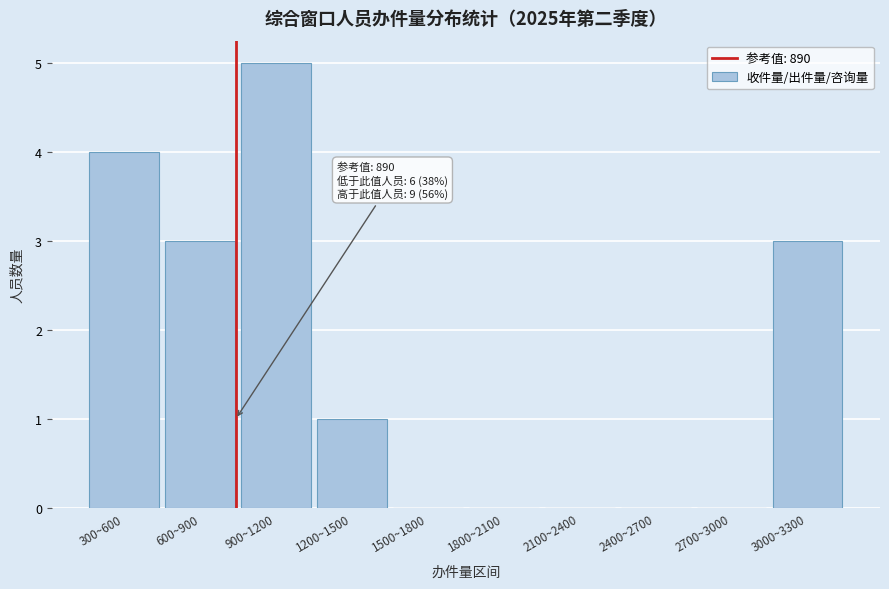

Reading left to right, transcribe all the data shown in this chart.

300~600=4	600~900=3	900~1200=5	1200~1500=1	1500~1800=0	1800~2100=0	2100~2400=0	2400~2700=0	2700~3000=0	3000~3300=3